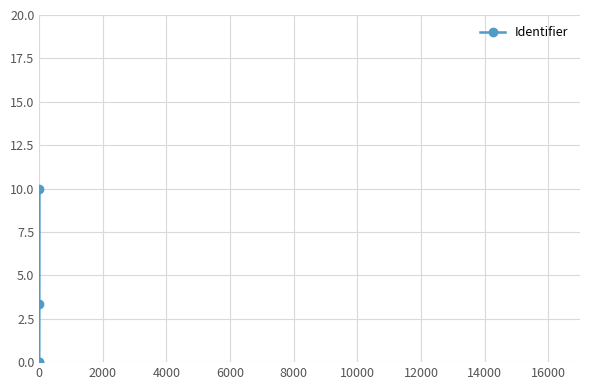

Which has a higher value, 2000 or 0?

2000